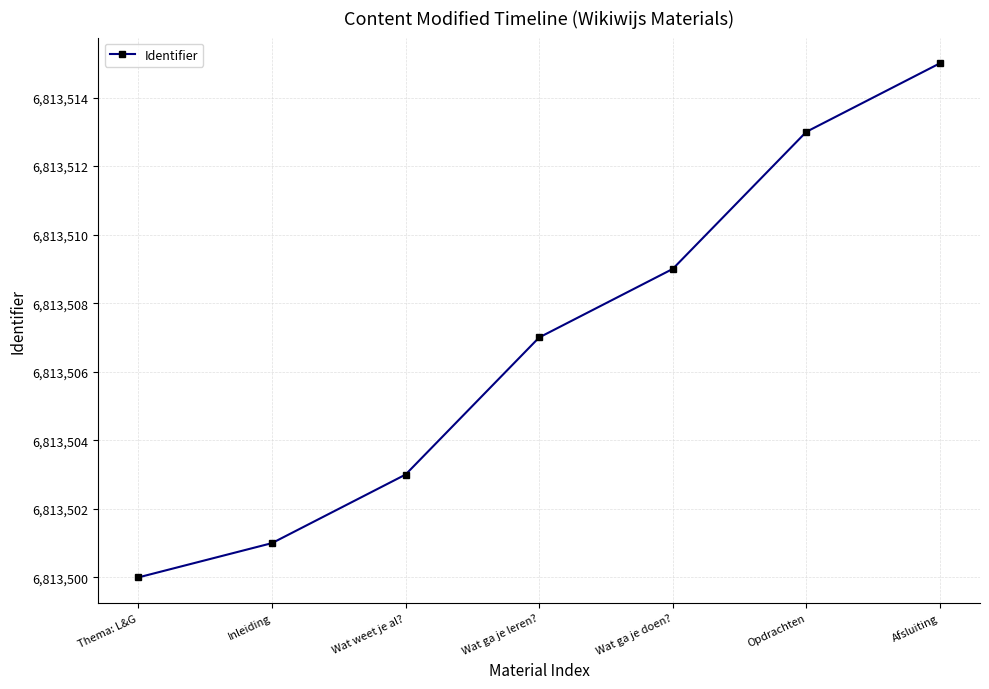

Rank the categories by value from highest to lowest.

Afsluiting, Opdrachten, Wat ga je doen?, Wat ga je leren?, Wat weet je al?, Inleiding, Thema: L&G